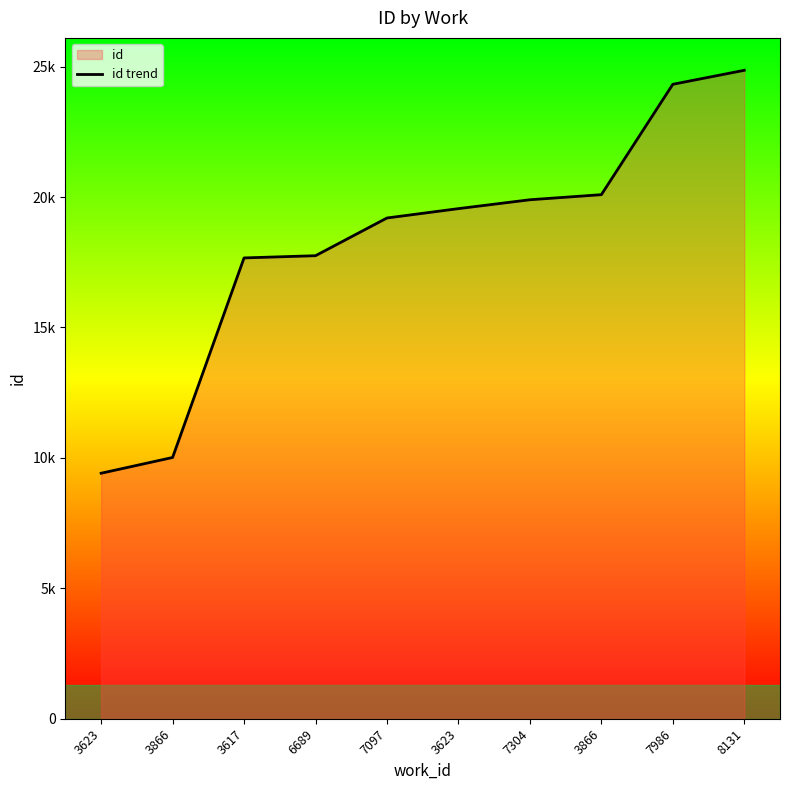

How many series are shown in this chart?

1